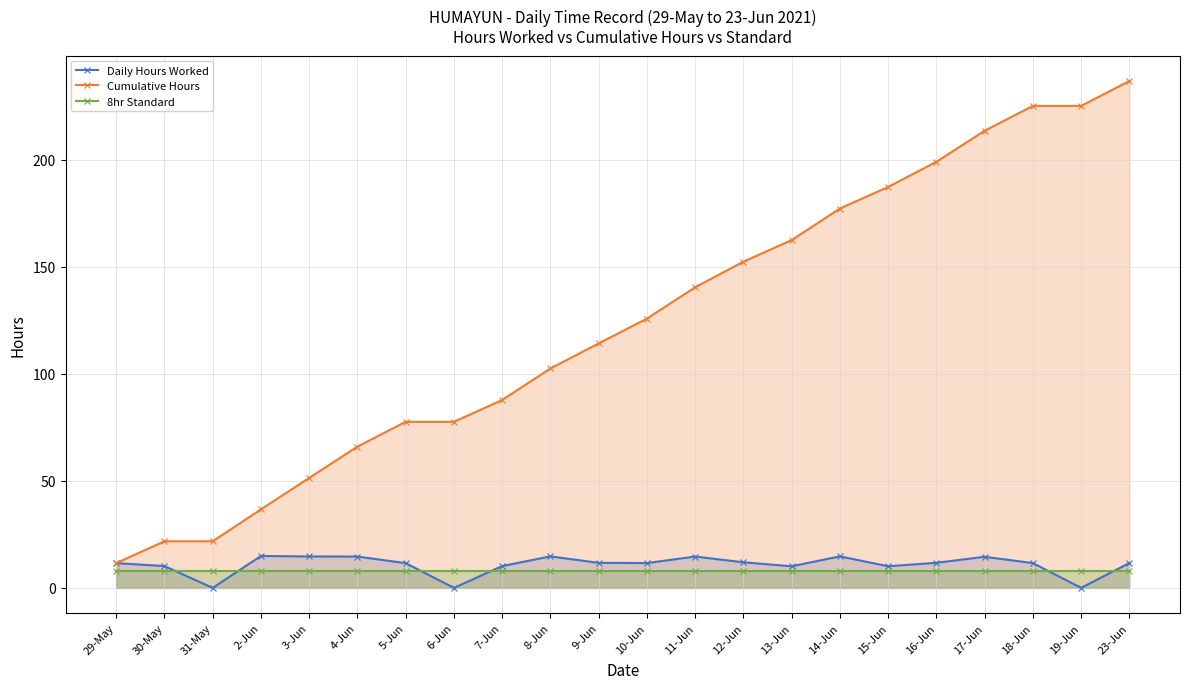

True or false: 8hr Standard has more than 1 points higher than both neighbors.

False